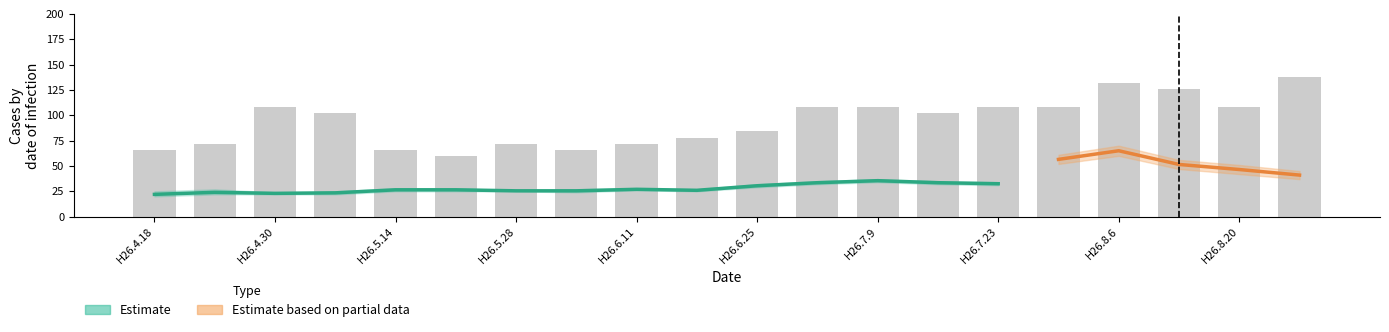

What is the value of the 13th bar from the left?

108